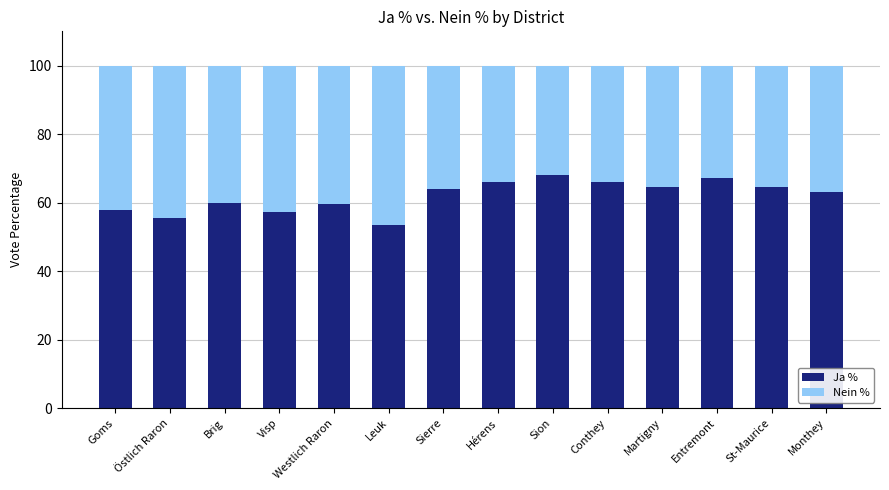

Are the bars horizontal?

No